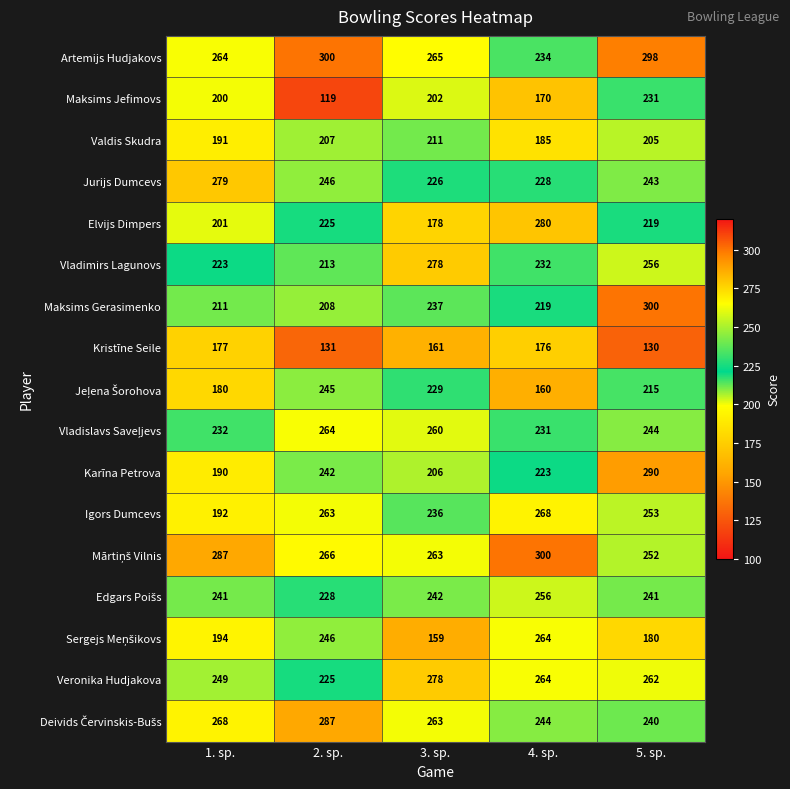

At which category is the sum across all series the highest?

5. sp.